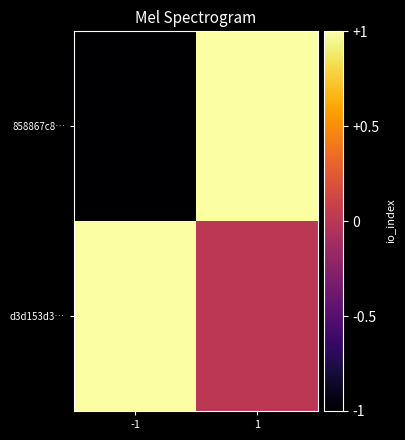

Which series has the largest total across all categories?

d3d153d3…